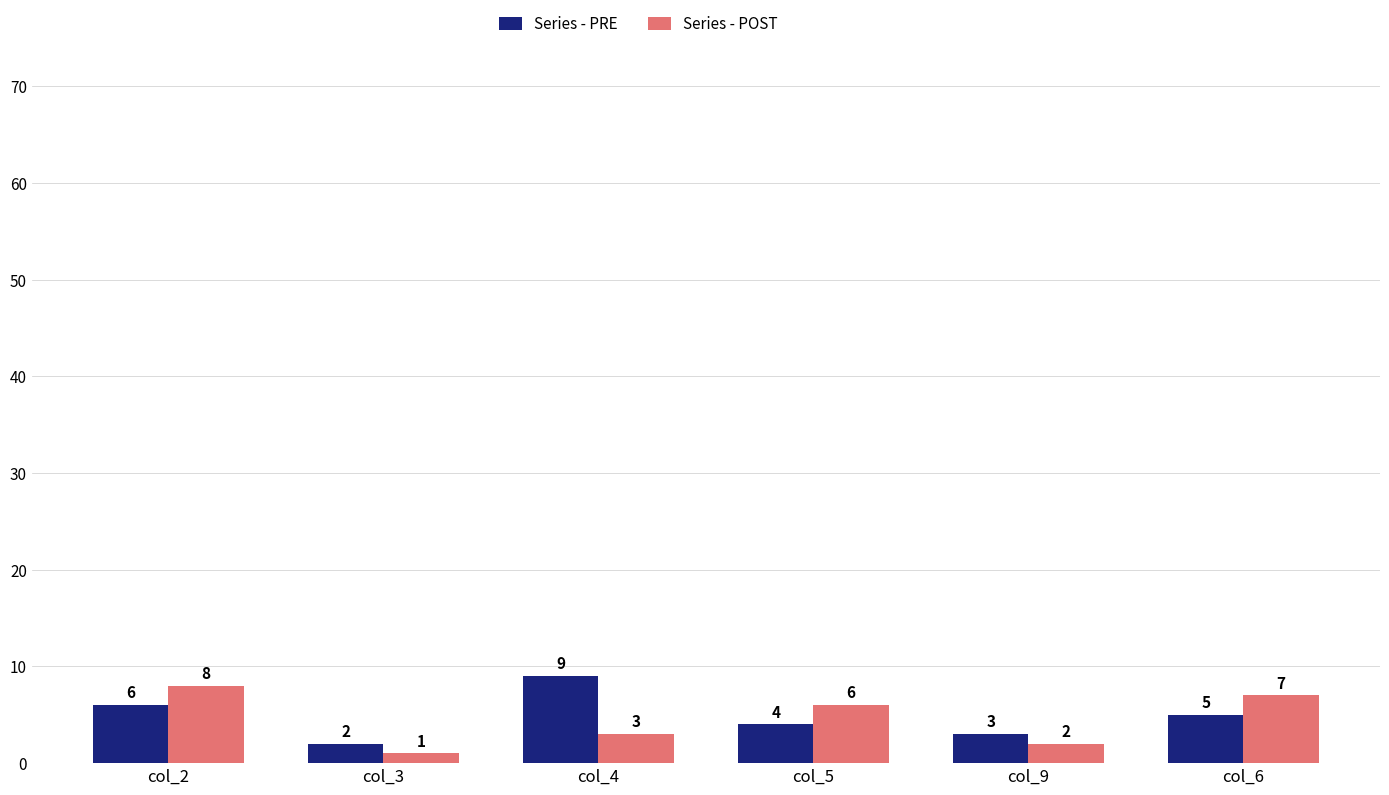

What is the label of the 6th bar from the left?

col_6